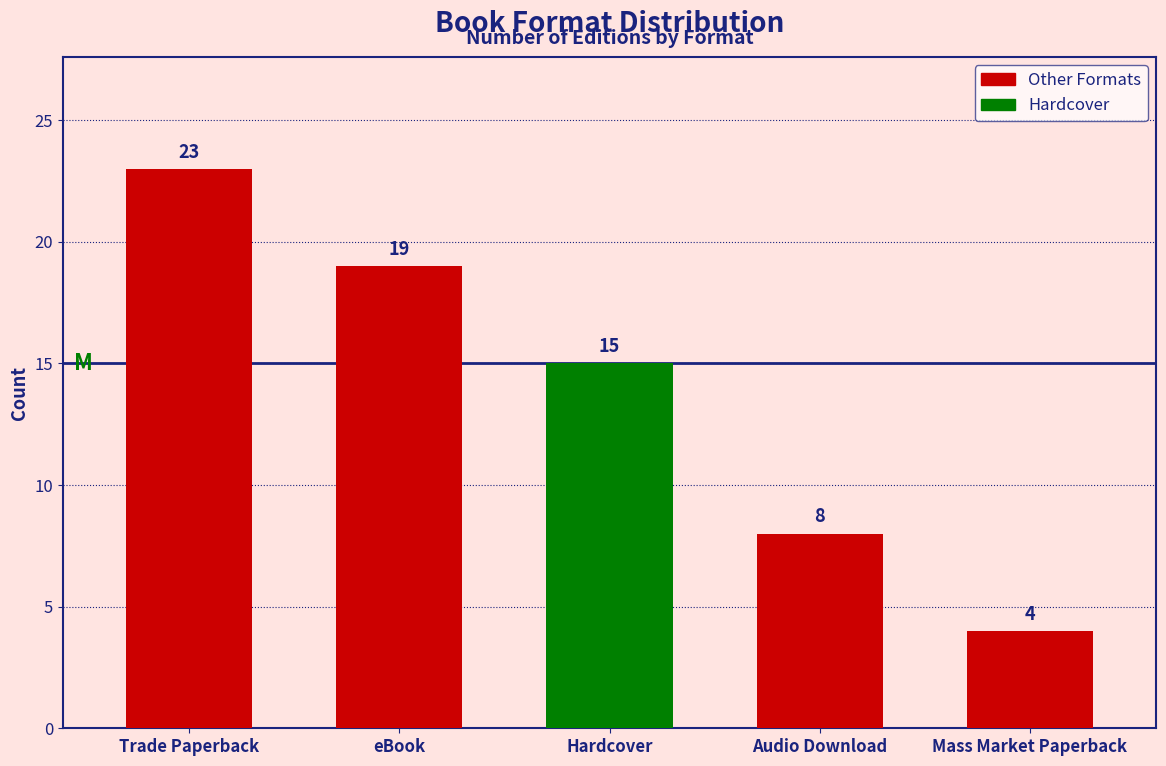

What is the minimum value shown in the chart?

4